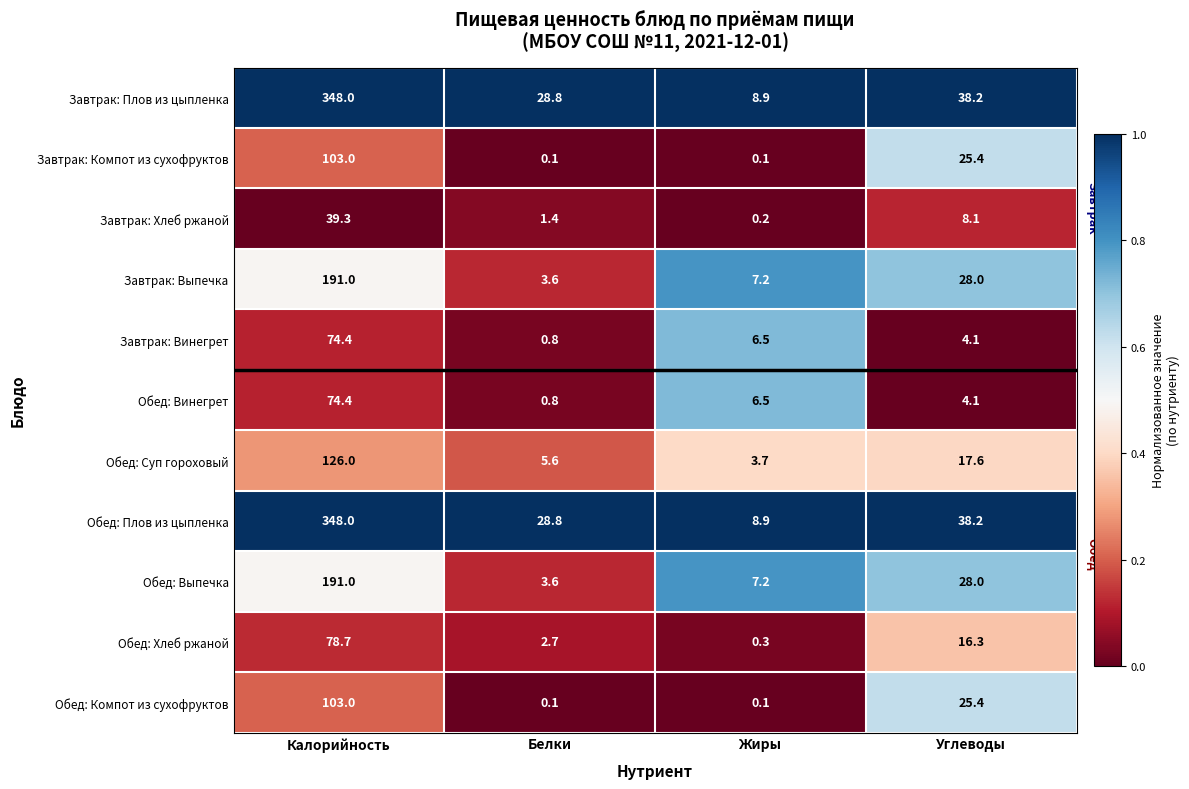

At which label is Завтрак: Плов из цыпленка closest to 178?

Углеводы